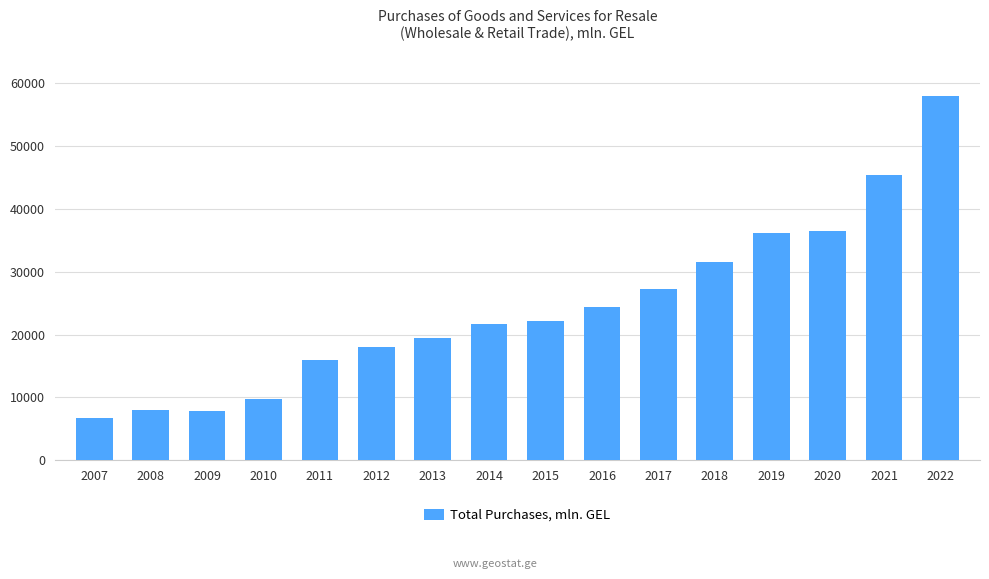

What is the smallest value displayed?

6728.9